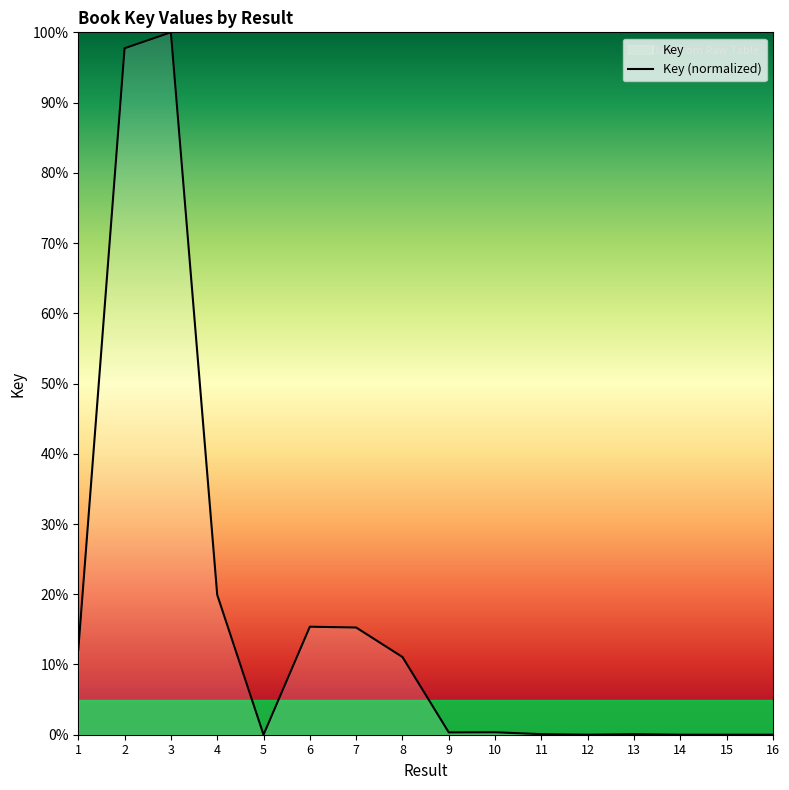

How many points are lower than both their immediate neighbors (excluding endpoints)?

4